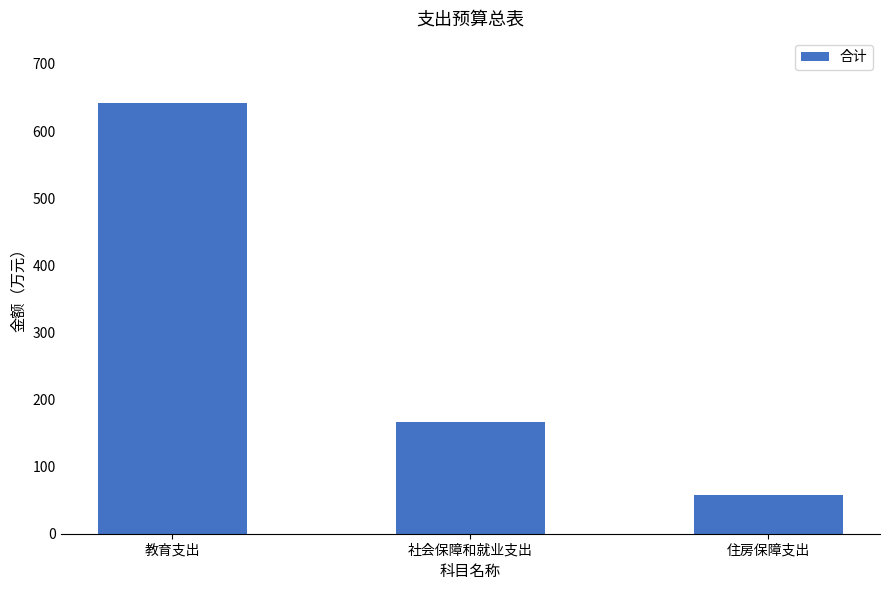

Rank the categories by value from highest to lowest.

教育支出, 社会保障和就业支出, 住房保障支出